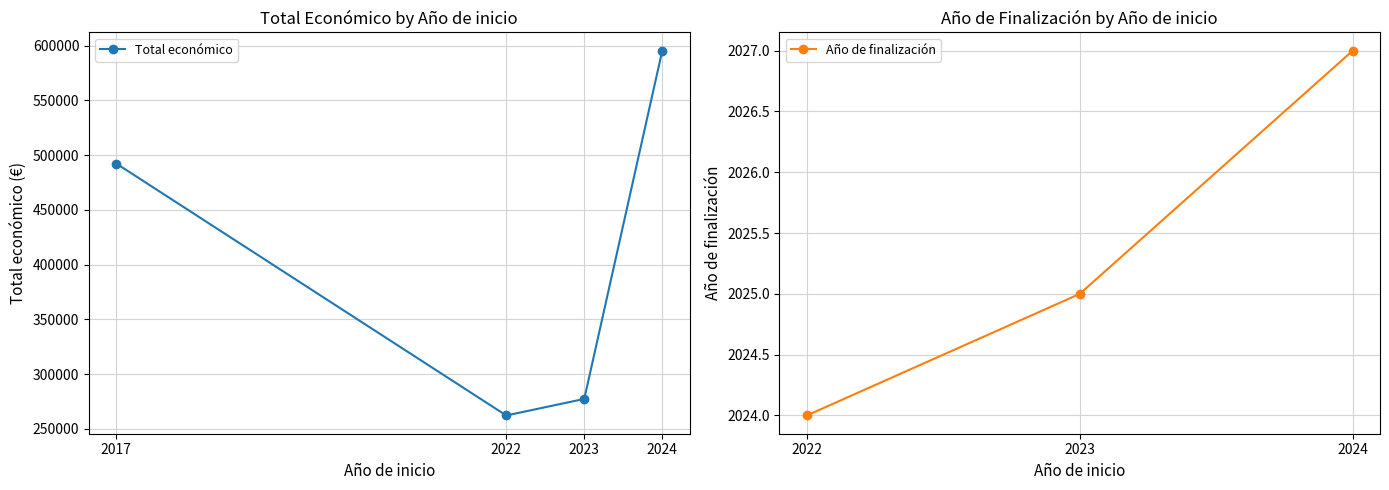

Reading left to right, what are all the values shown in this chart?

492343	262332	277458	595436